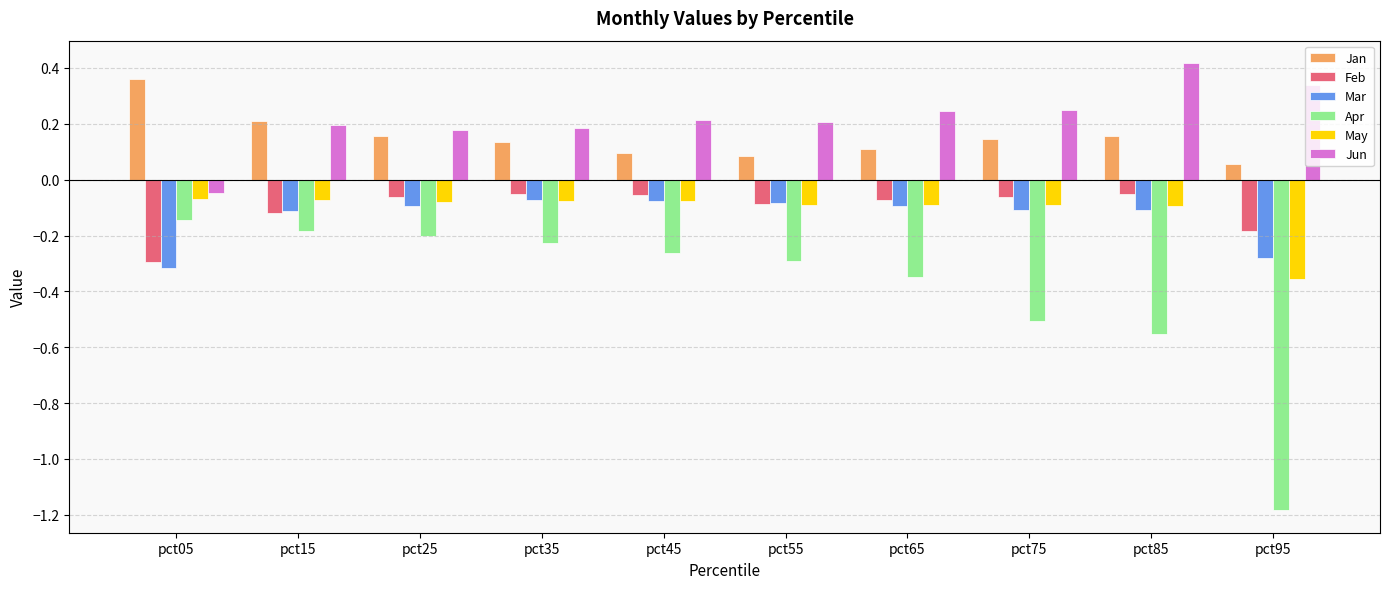

What is the sum of all Jun values?

2.2